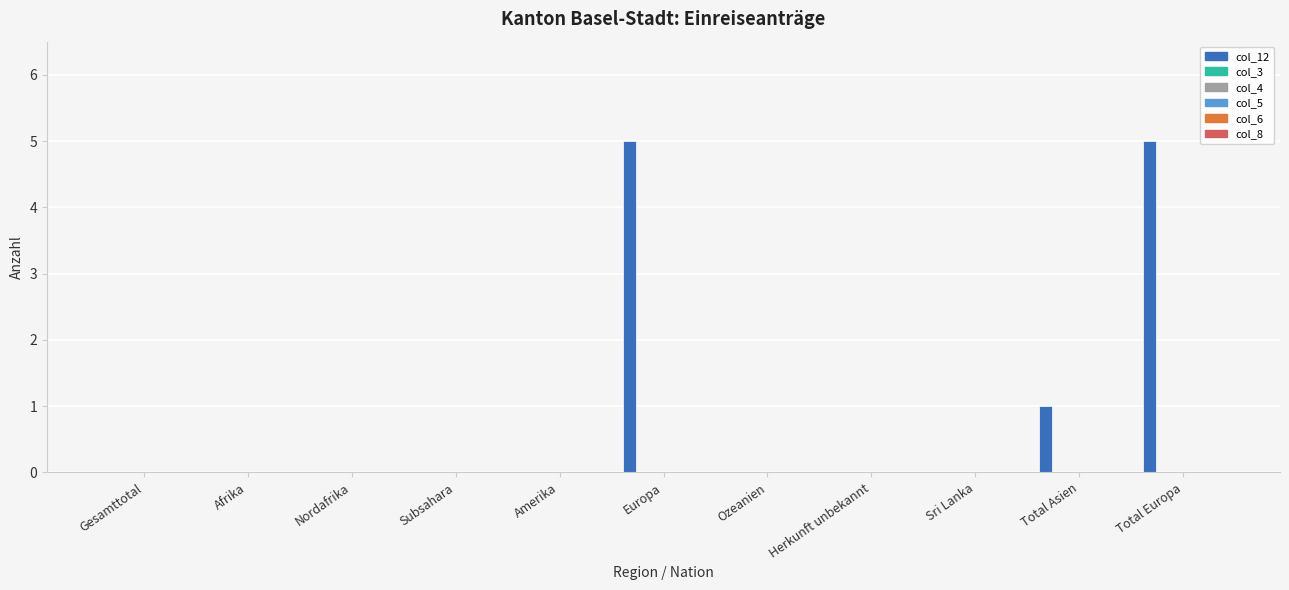

What is the maximum value shown in the chart?

5